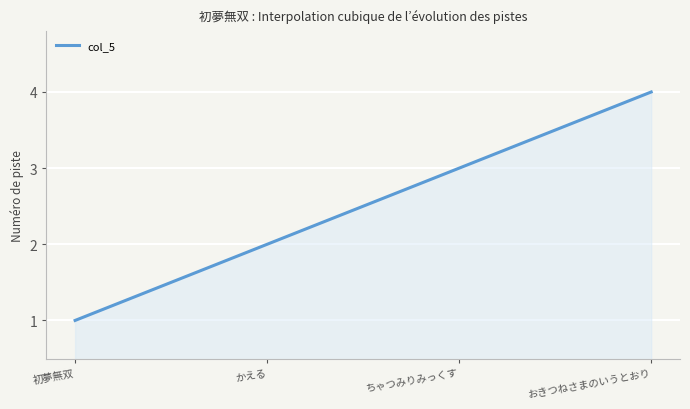

What is the greatest value displayed?

4.0